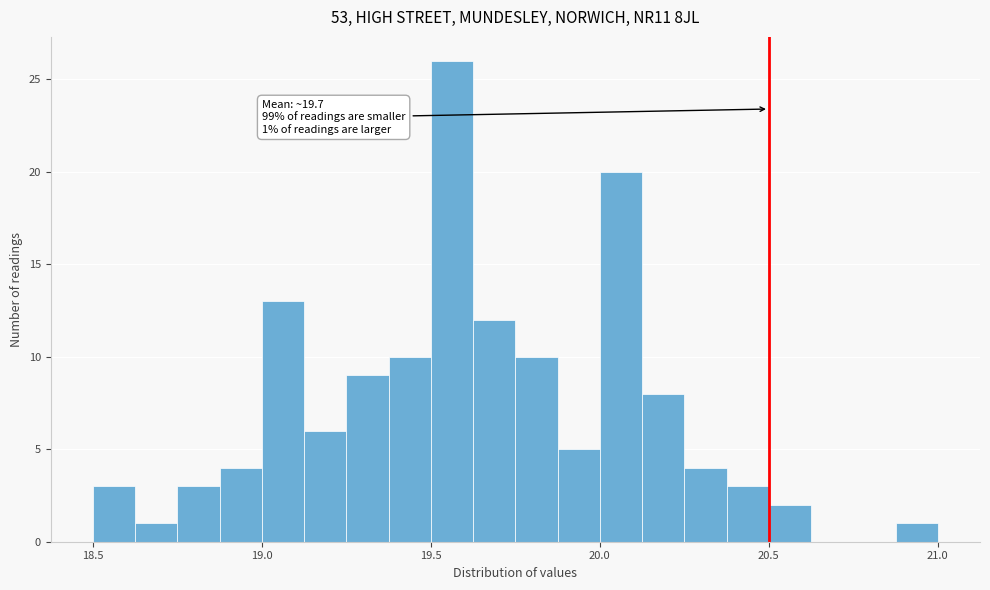

Around what value on the x-axis is the tallest bar? Give the approximate position of its centre, as read against the axis.

19.55